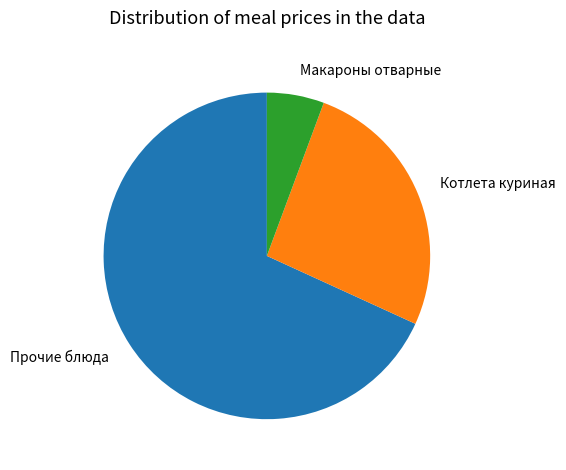

True or false: Макароны отварные accounts for 1% of the total.

False